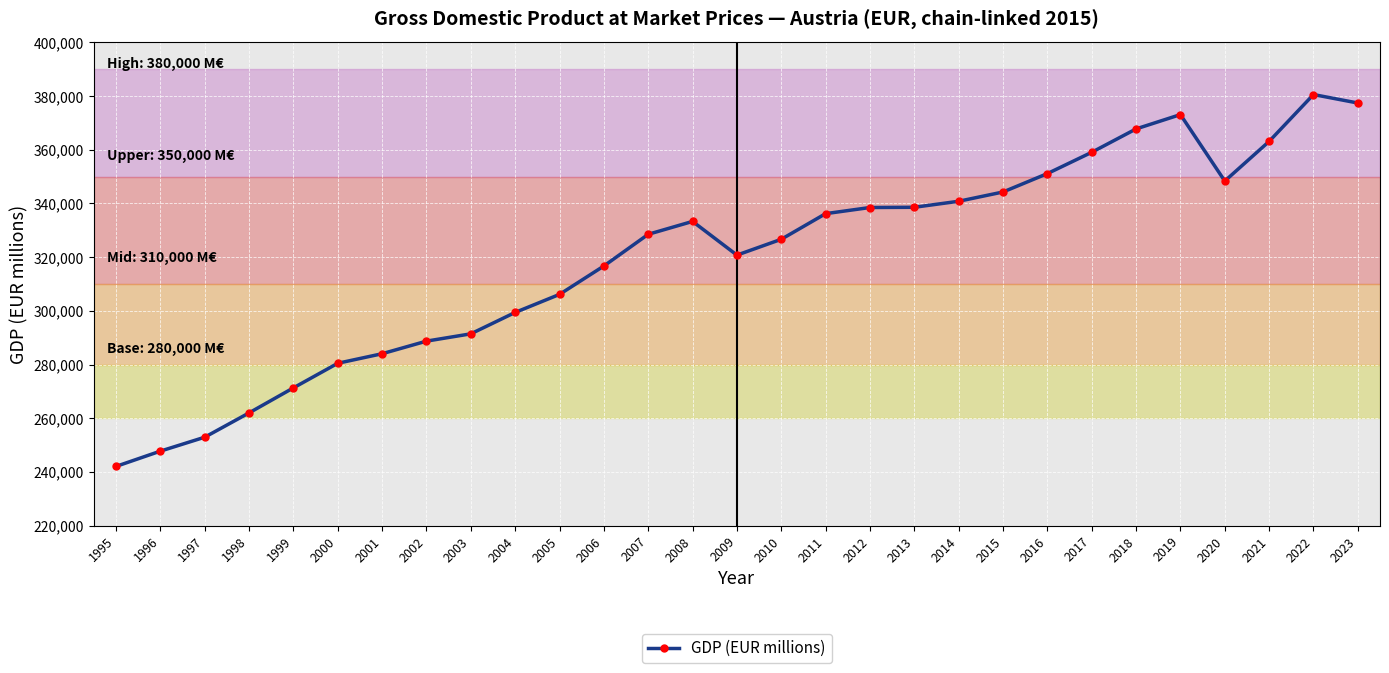

What is the difference between the values at 1999 and 2022?

109241.3